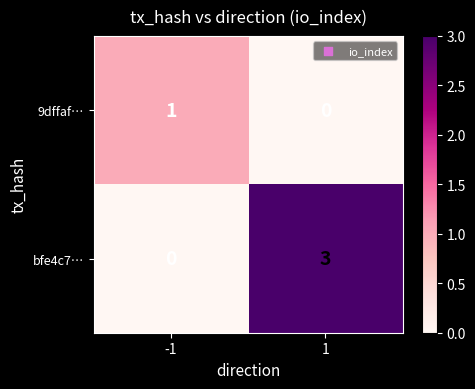

Which series has the widest spread of values?

bfe4c7…